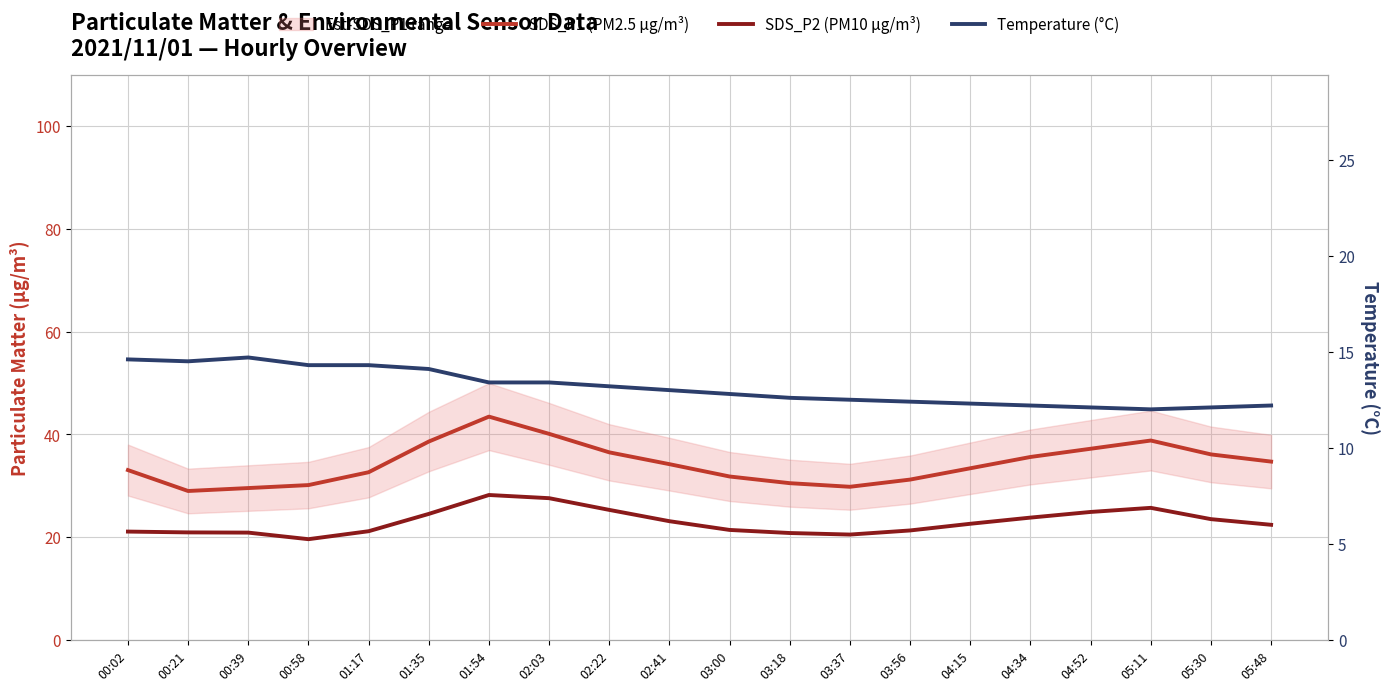

True or false: SDS_P2 (PM10 µg/m³) and Temperature (°C) cross at least once.

False